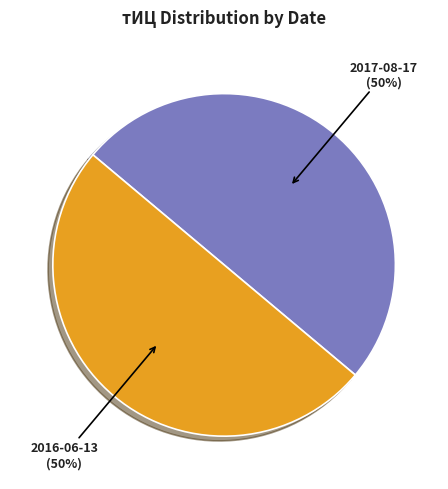

Is the sum of 2016-06-13 and 2017-08-17 greater than half?

Yes